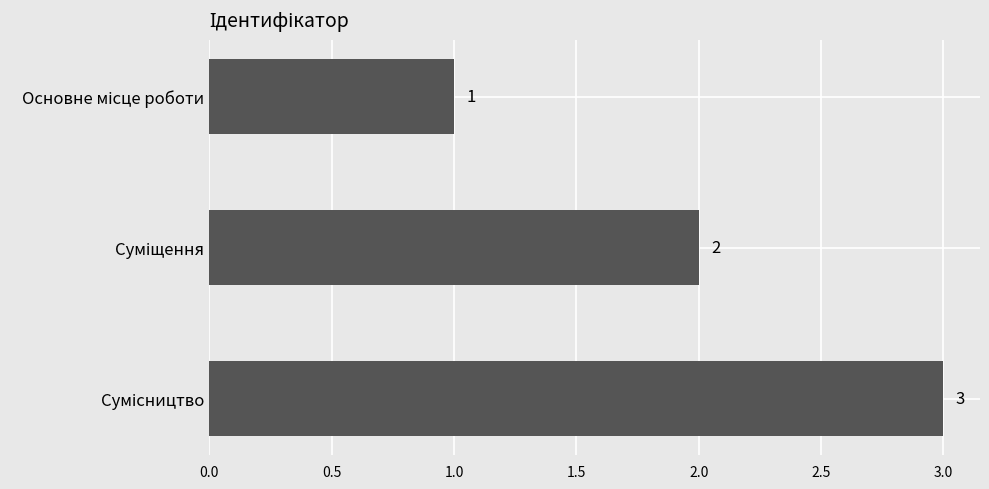

What is the sum of all values?

6